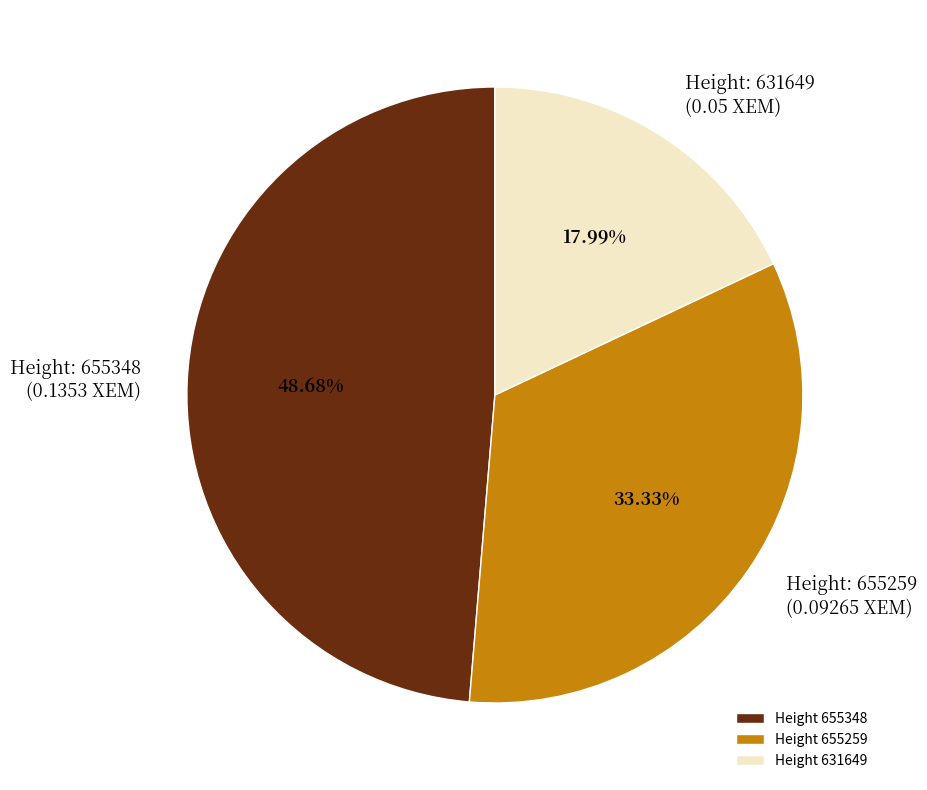

Rank the categories by value from highest to lowest.

Height 655348, Height 655259, Height 631649